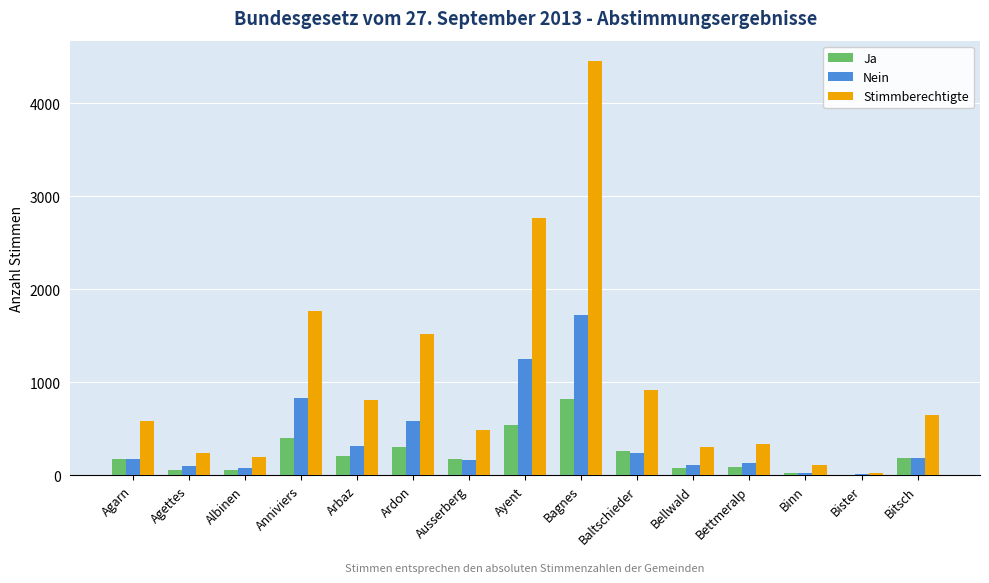

The value of Stimmberechtigte at Bellwald is 301. True or false?

True